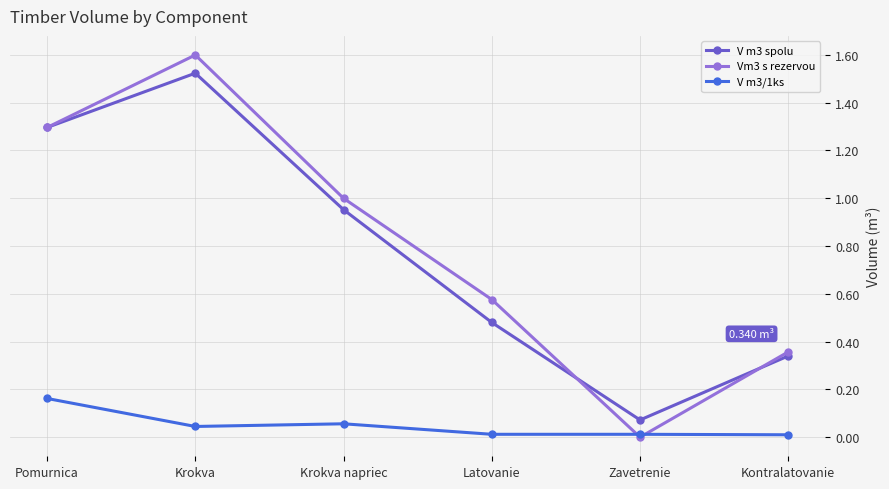

At which category is the sum across all series the highest?

Krokva